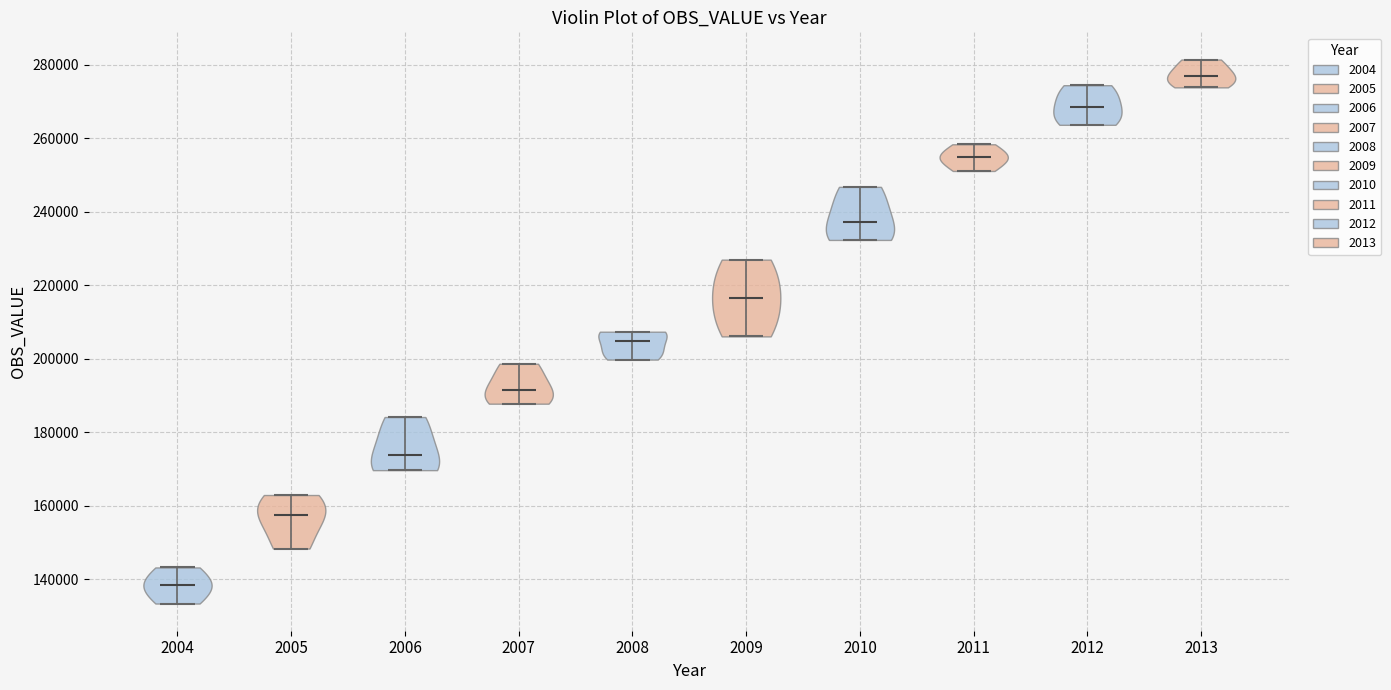

What is the lowest point the violin at x = 2010 reaches on the y-axis? The values are not printed on the chart, so give them approximately, as read against the axis.

232000